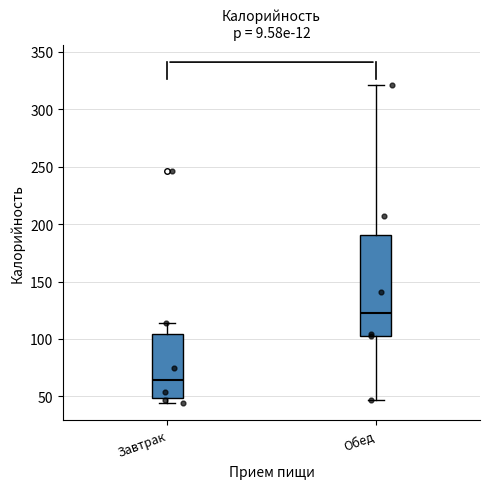

Which box's median line is the highest?

Обед